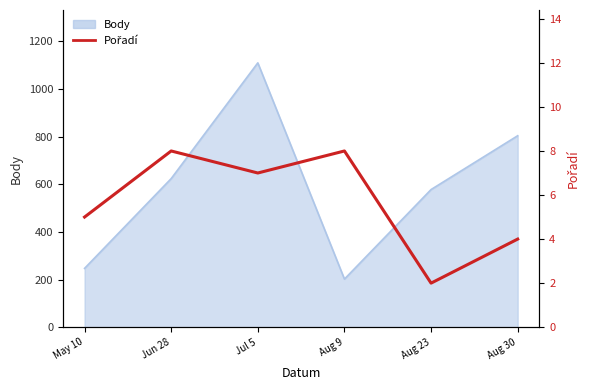

True or false: the data shows 6 at Aug 30.

False